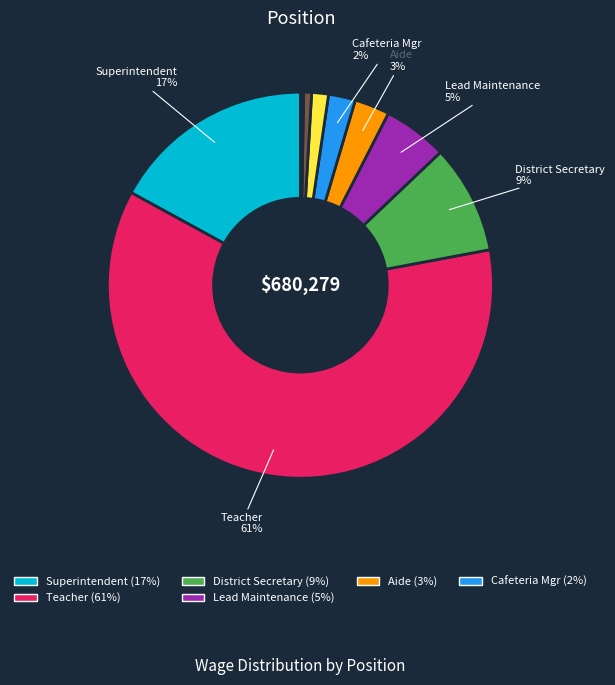

Does any single category account for the majority?

Yes